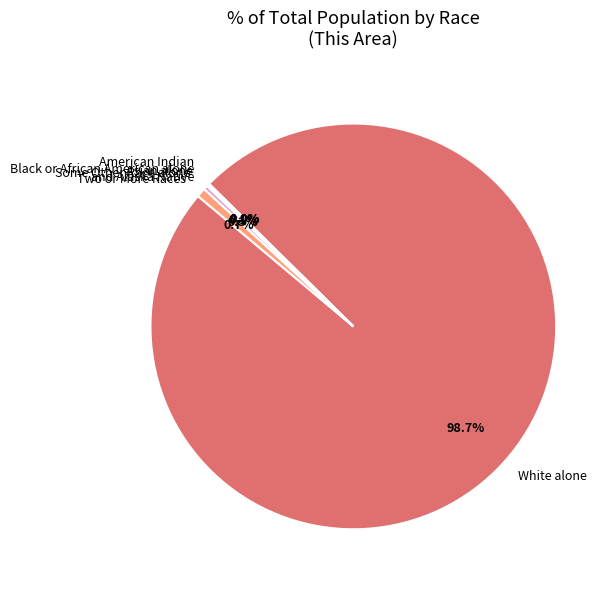

Which category has the biggest portion of the pie?

White alone